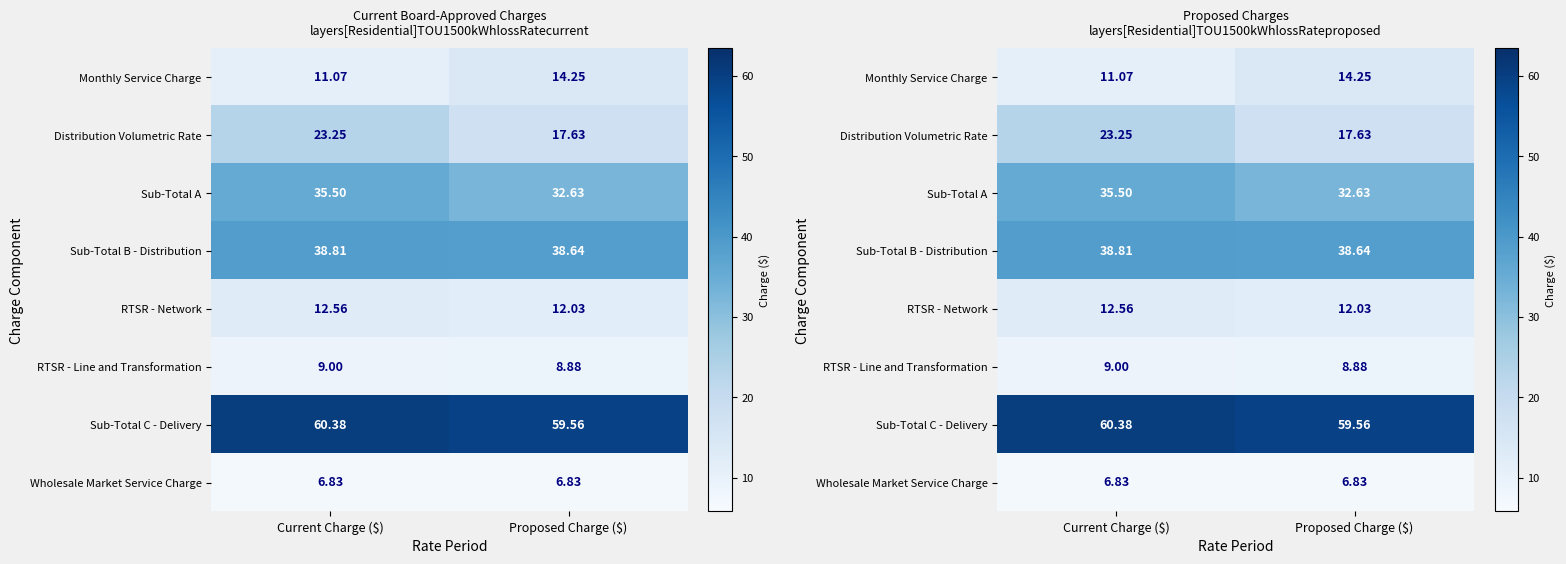

True or false: RTSR - Network has a value of 19.1 at Proposed Charge ($).

False